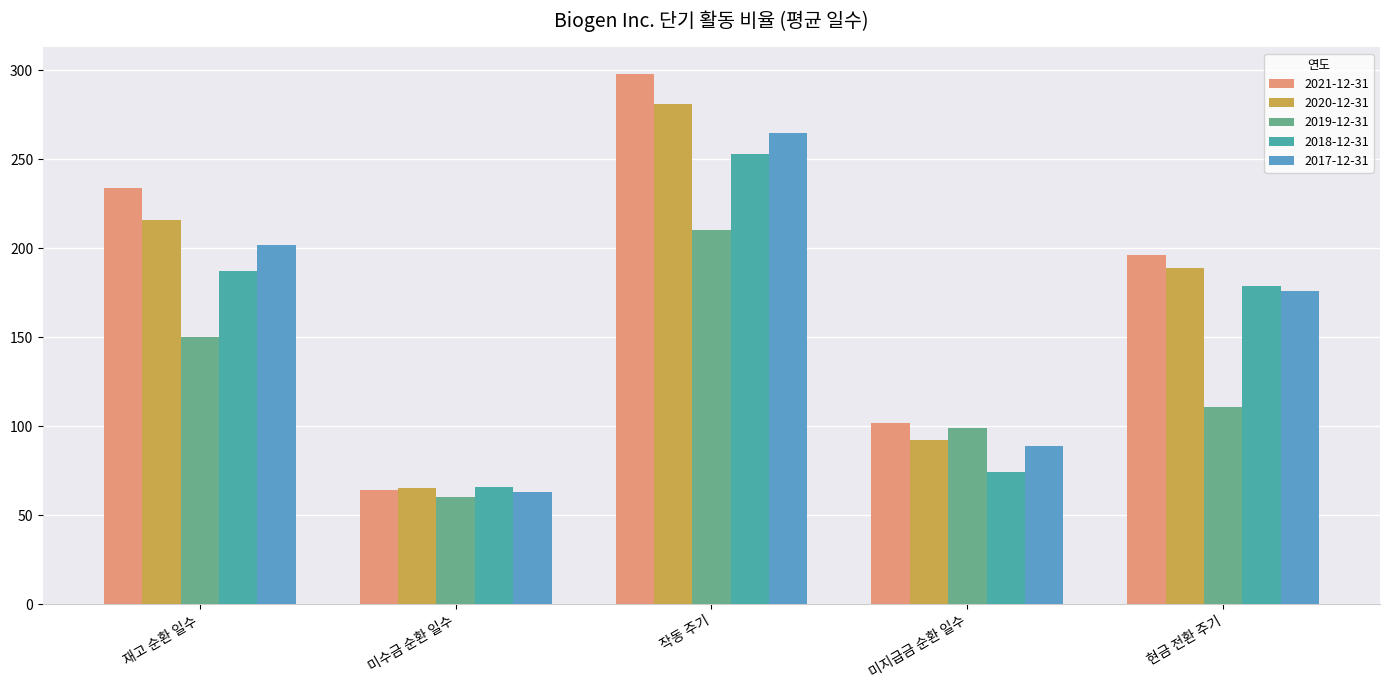

What is the maximum value shown in the chart?

298